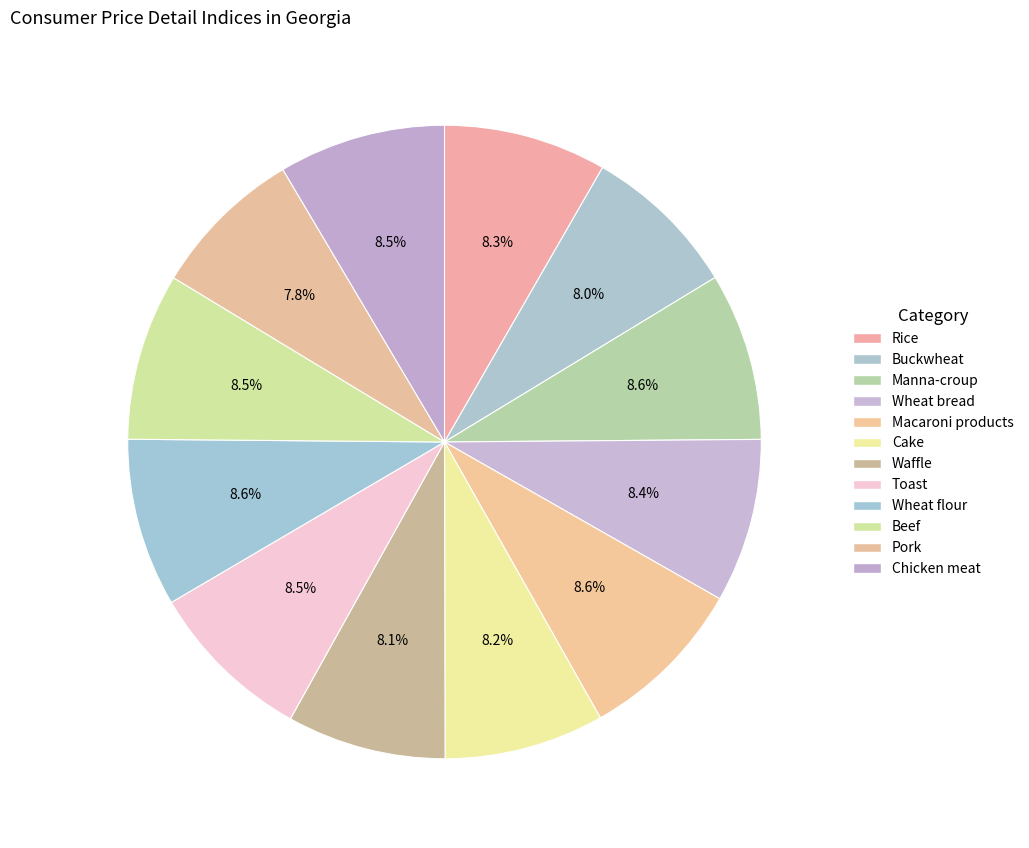

Is it true that Cake is 1% of the pie?

False